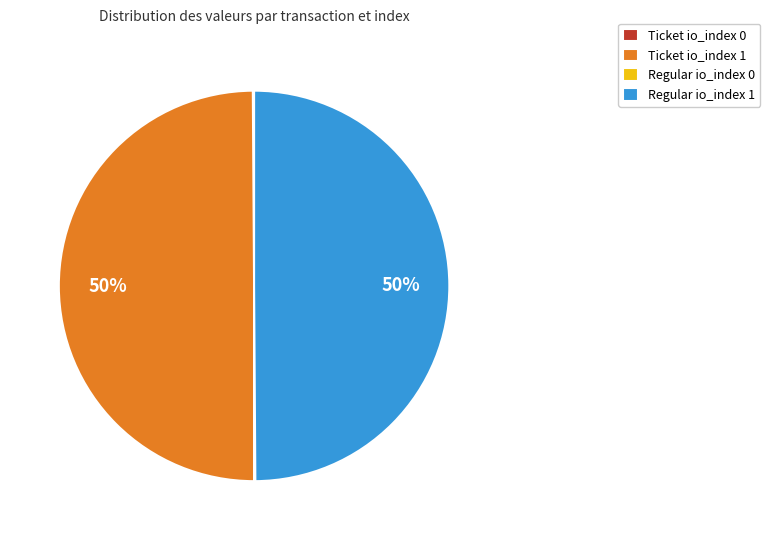

To the nearest percent, what is the average slice percentage?

25%